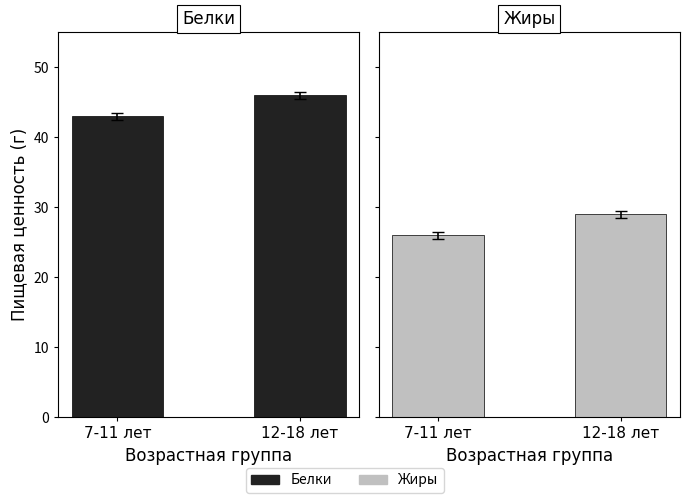

At how many categories does at least one series exceed 29?

2